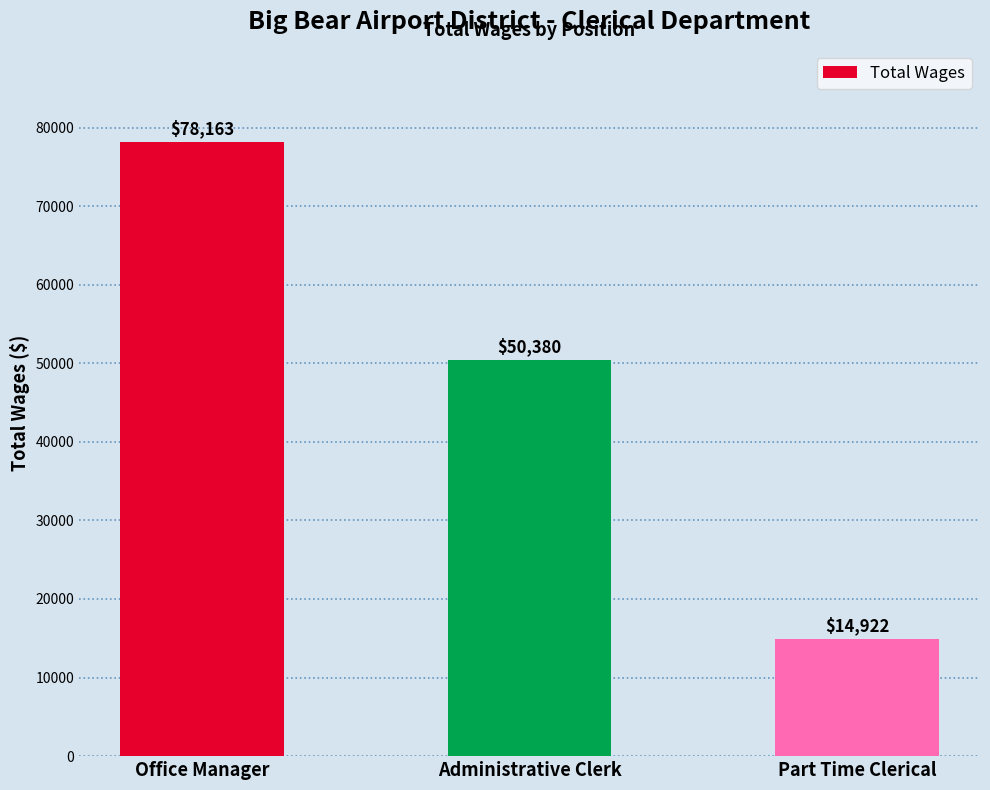

Which has a higher value, Administrative Clerk or Part Time Clerical?

Administrative Clerk